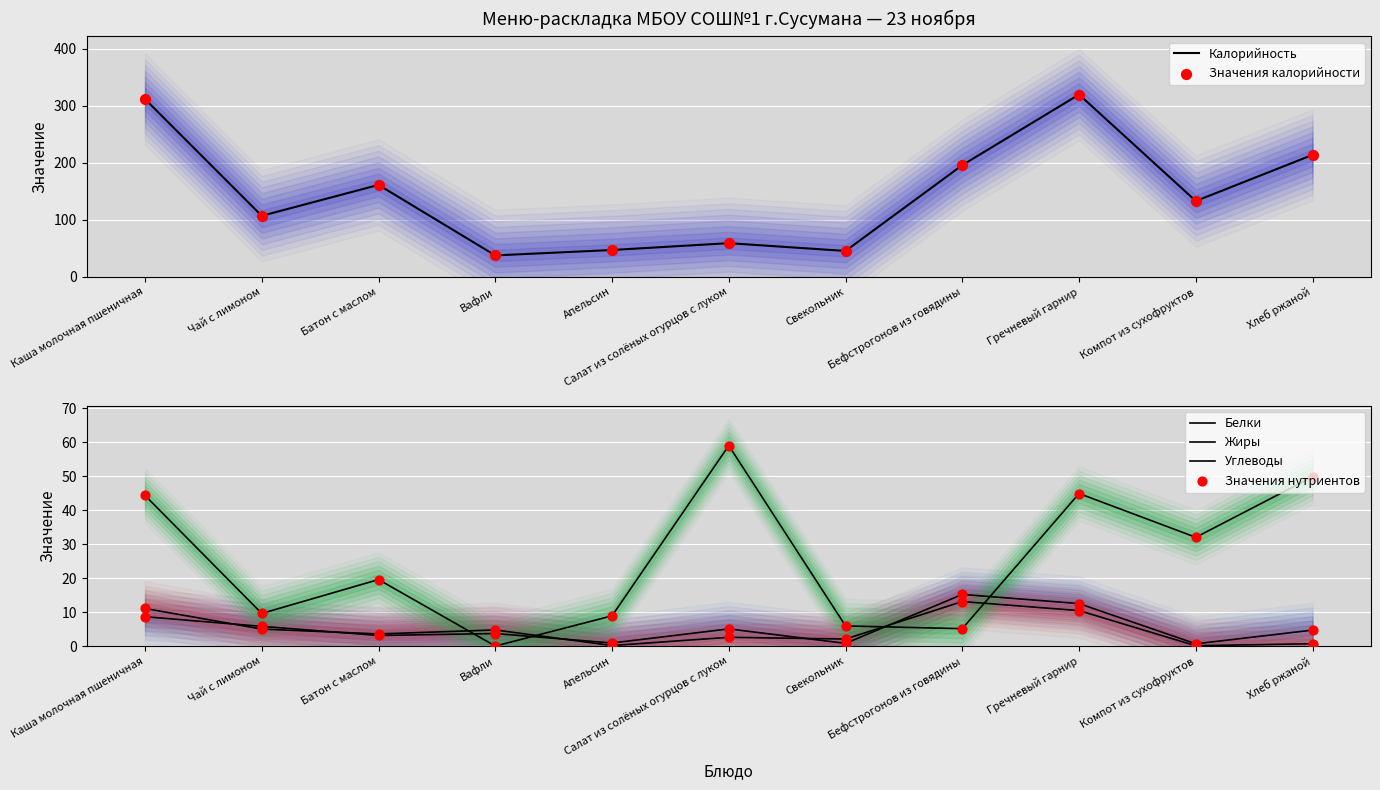

Which series has the largest total across all categories?

Калорийность